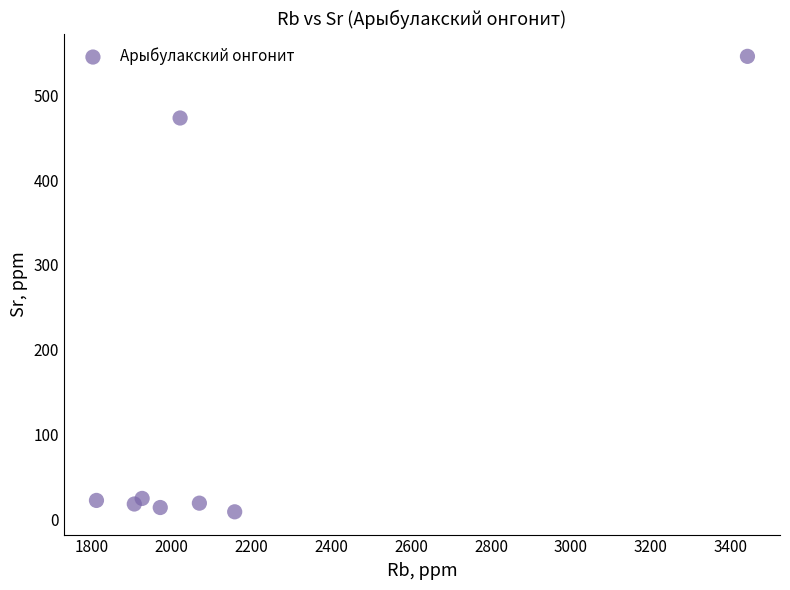

What is the average X value?

2164.2